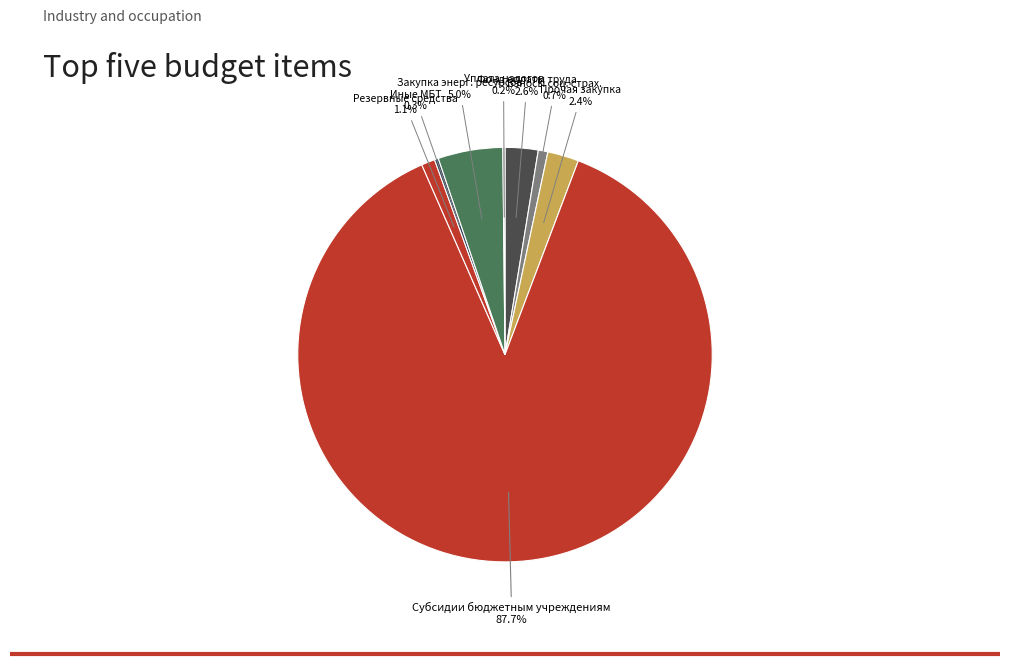

What is the largest slice in the pie chart?

Субсидии бюджетным учреждениям